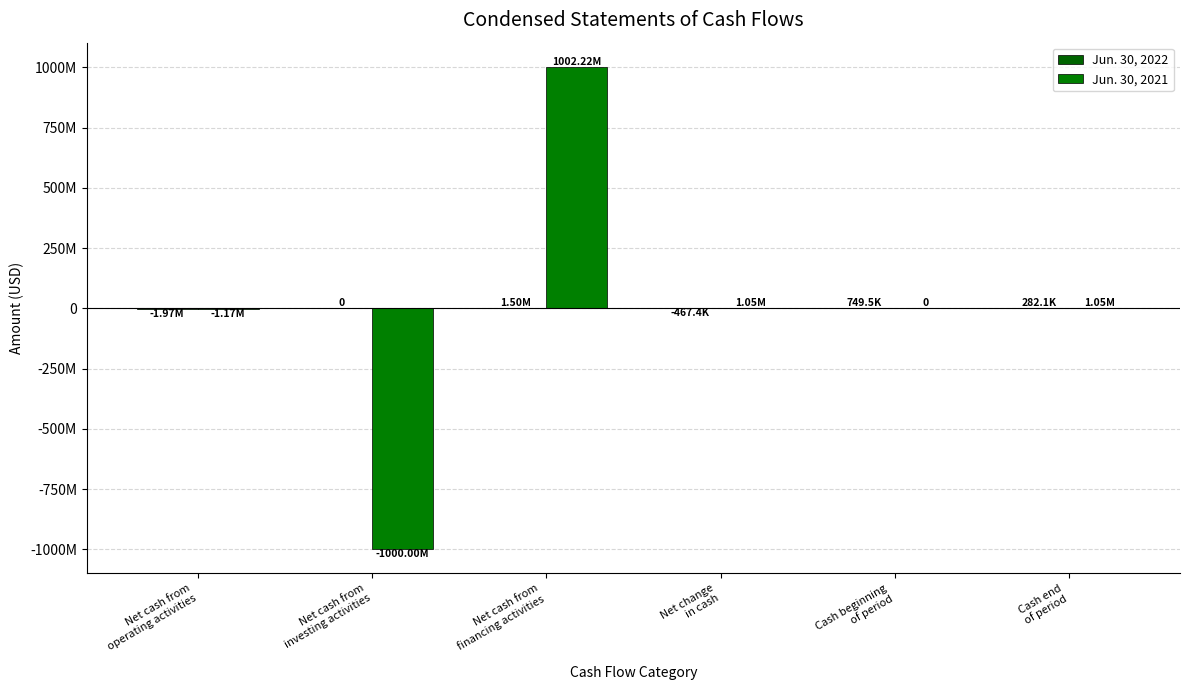

Are the bars grouped side by side (vs. stacked)?

Yes